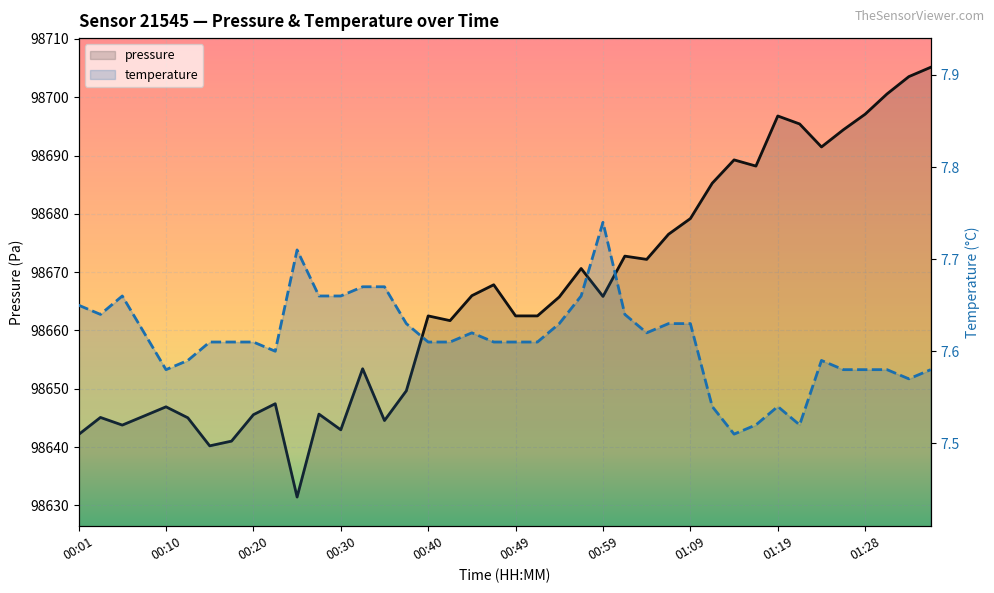

Is the value of temperature at 38 greater than the value of pressure at 14?

No